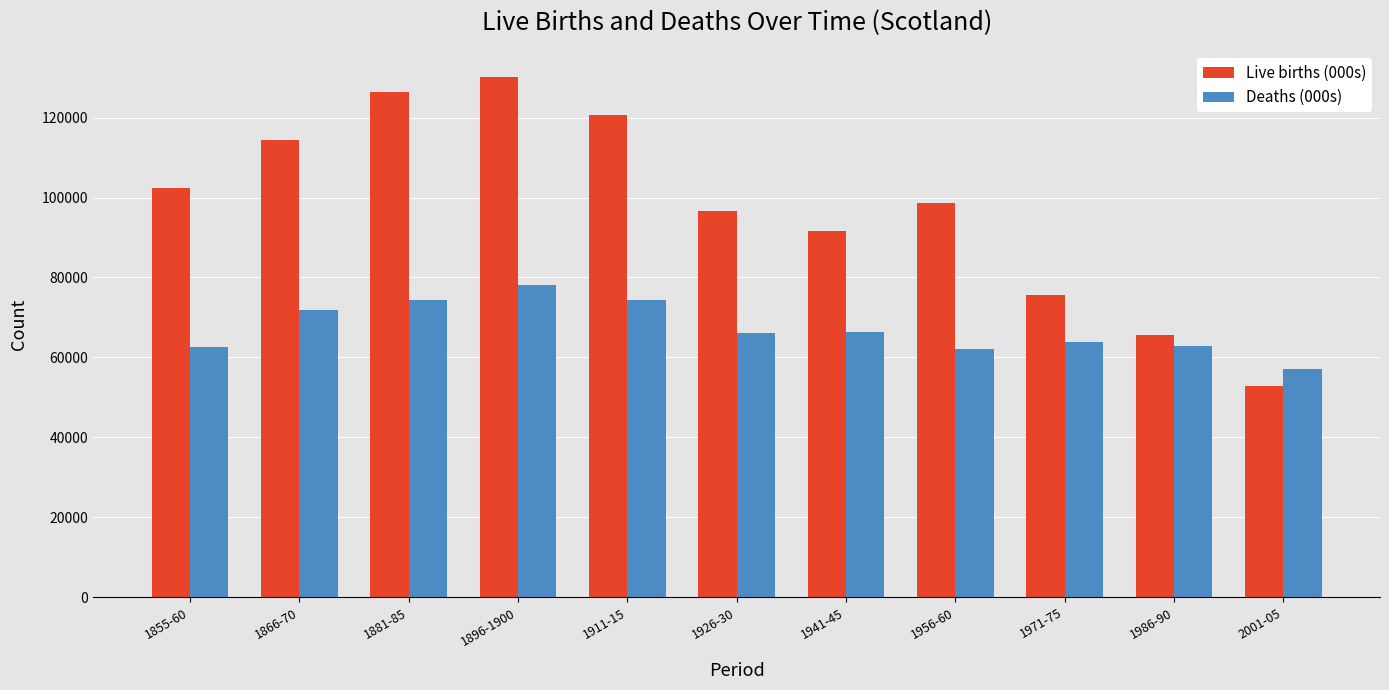

What is the difference between the highest and lowest values at 1941-45?

25291